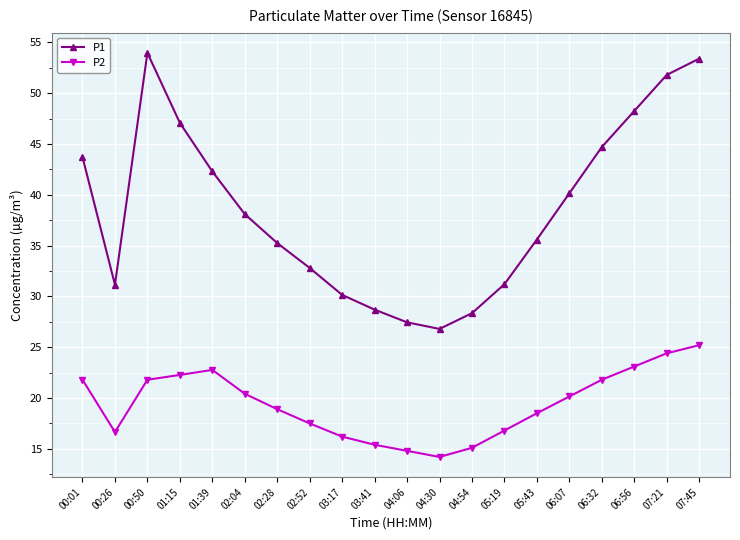

At how many categories does at least one series exceed 34?

12